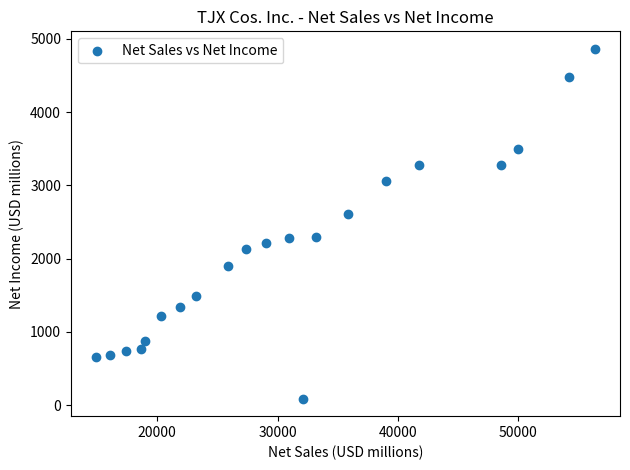

What is the range of Y values (max minus min)?

4774